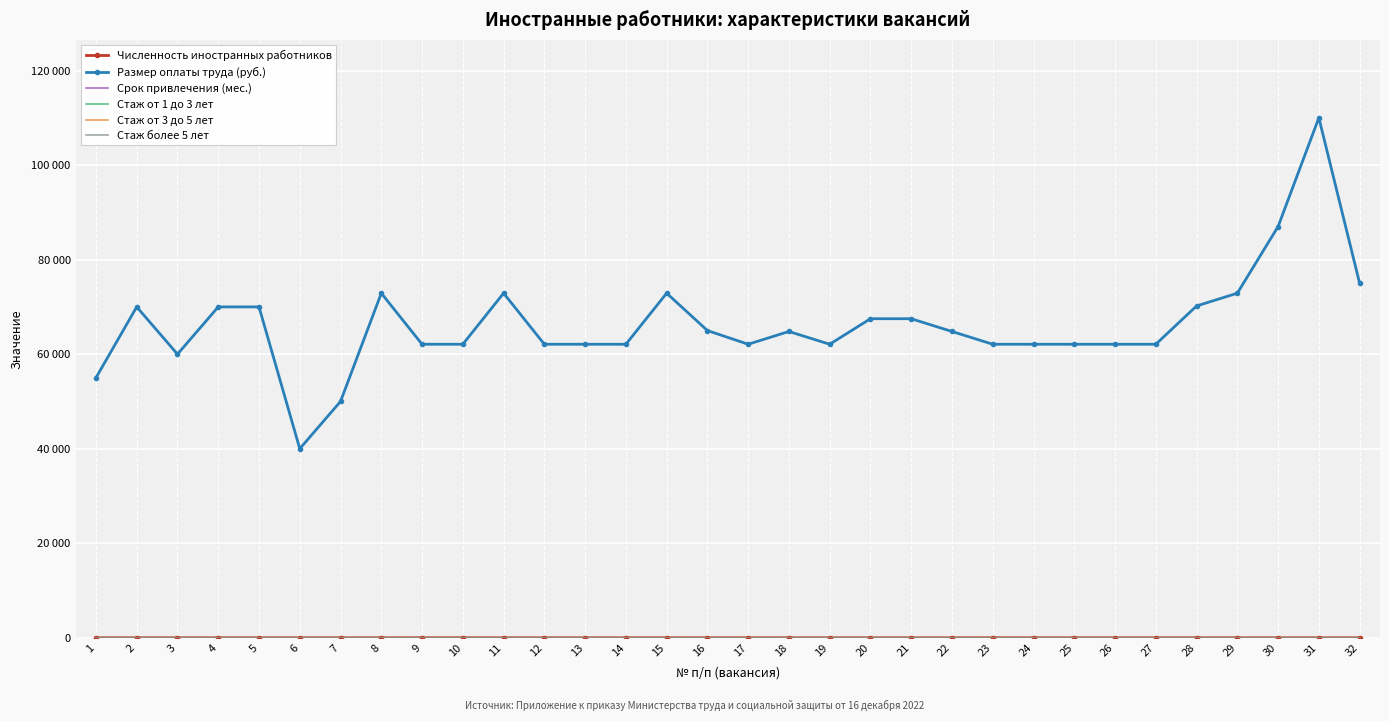

Reading left to right, list all the values displayed in this chart.

Численность иностранных работников: 1	1	1	1	1	1	1	4	10	10	2	4	2	2	10	4	8	3	1	2	2	3	12	2	4	1	3	4	2	2	1	6
Размер оплаты труда (руб.): 55000	70000	60000	70000	70000	40000	50000	72900	62100	62100	72900	62100	62100	62100	72900	65000	62100	64800	62100	67500	67500	64800	62100	62100	62100	62100	62100	70200	72900	87000	110000	75000
Срок привлечения (мес.): 12	12	12	12	12	12	12	12	12	12	12	12	12	12	12	12	12	12	12	12	12	12	12	12	12	12	12	12	12	12	12	12
Стаж от 1 до 3 лет: 1	0	0	0	0	0	0	0	0	0	0	0	0	0	0	0	0	0	0	0	0	0	0	0	0	0	0	0	0	0	0	0
Стаж от 3 до 5 лет: 0	0	1	1	1	1	1	4	10	10	2	4	2	2	10	4	8	3	1	2	2	3	12	0	4	1	3	4	2	2	0	6
Стаж более 5 лет: 0	1	0	0	0	0	1	0	0	0	0	0	0	0	0	0	0	0	0	0	0	0	0	2	0	0	0	0	0	0	1	0